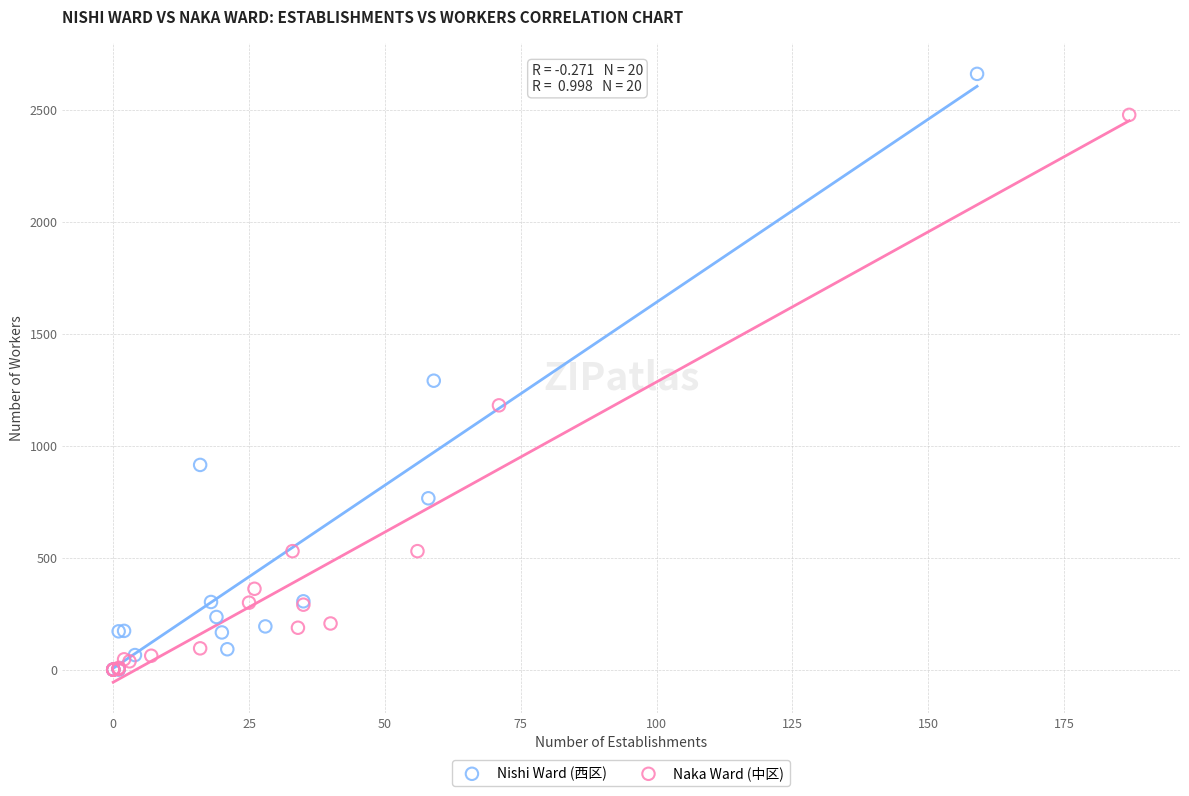

Which series reaches the maximum Y coordinate?

Nishi Ward (西区)